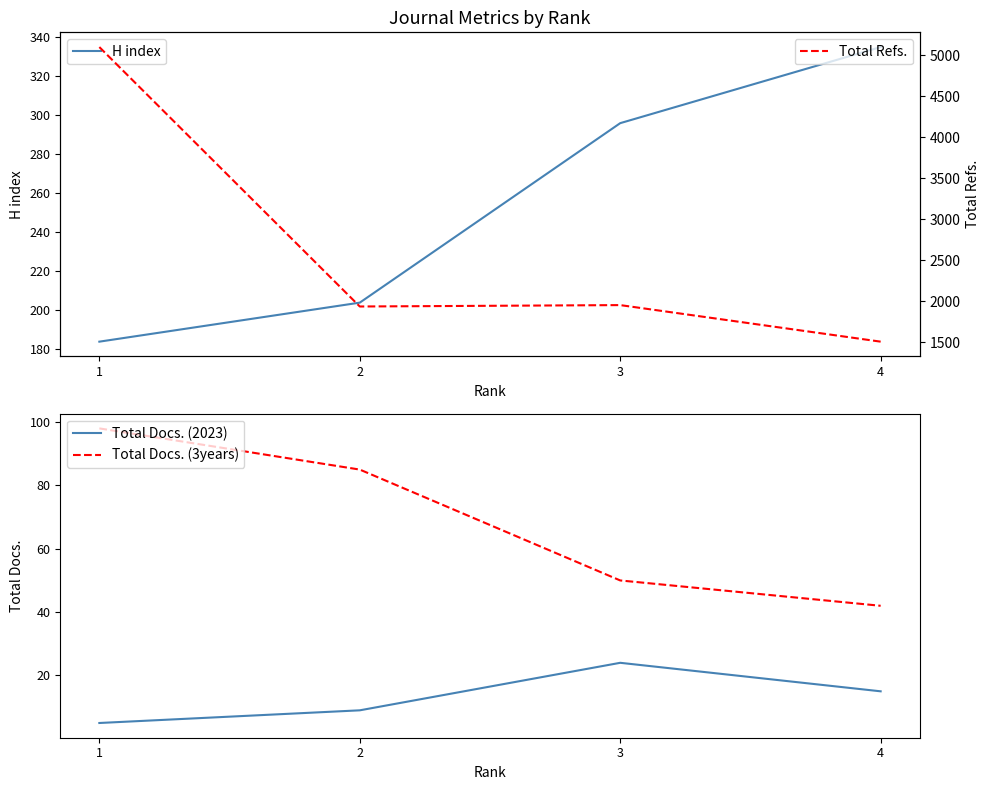

Is it true that Total Docs. (2023) equals 8 at 1?

False